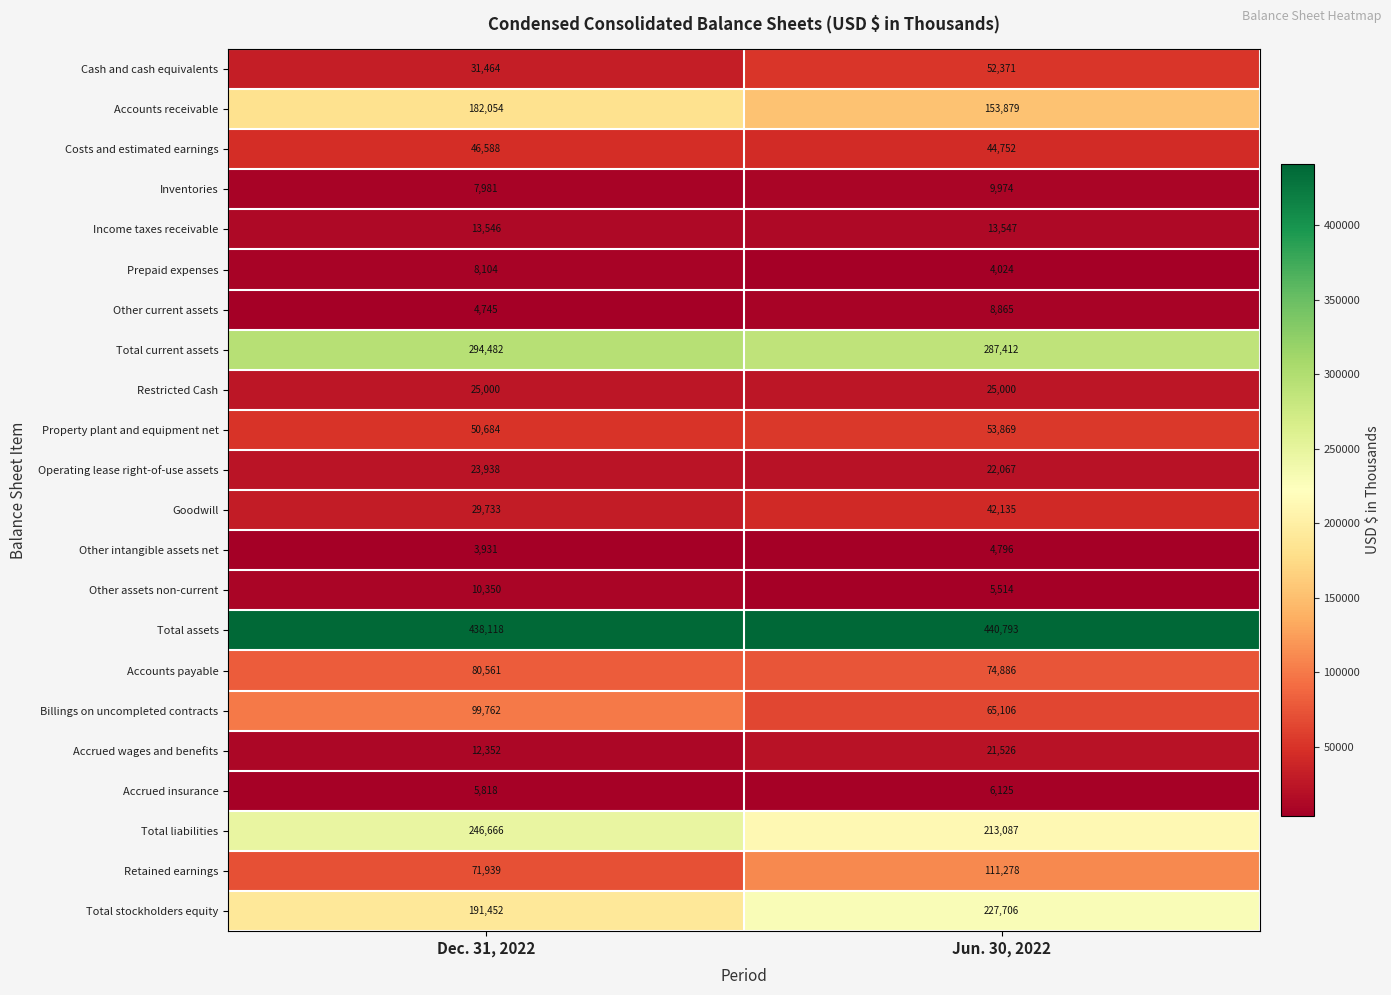

At how many categories does at least one series exceed 322237?

2